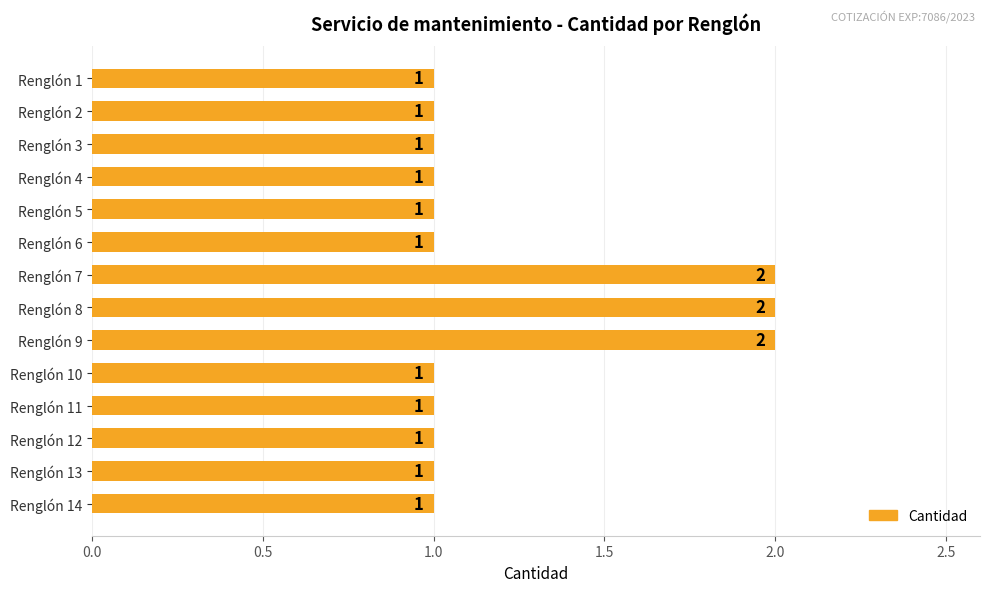

The value at Renglón 8 is 4. True or false?

False